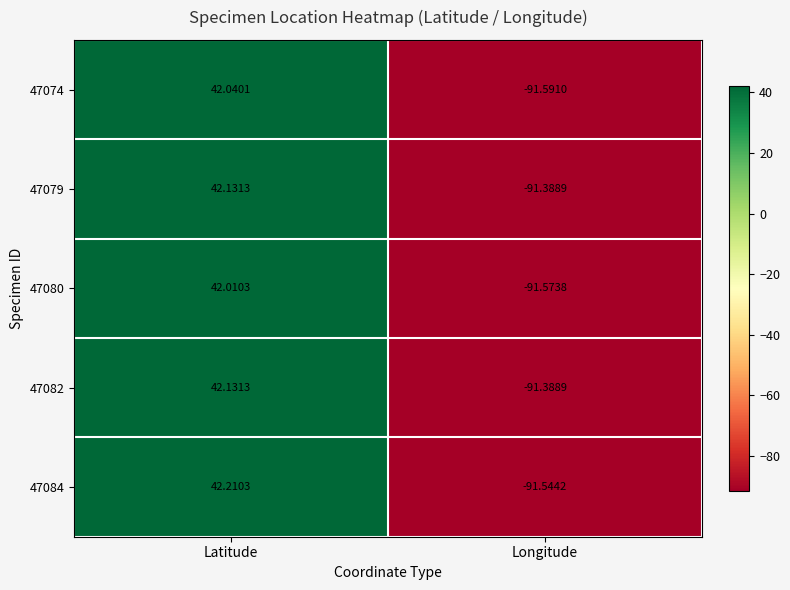

At which label does 47084 reach its minimum?

Longitude